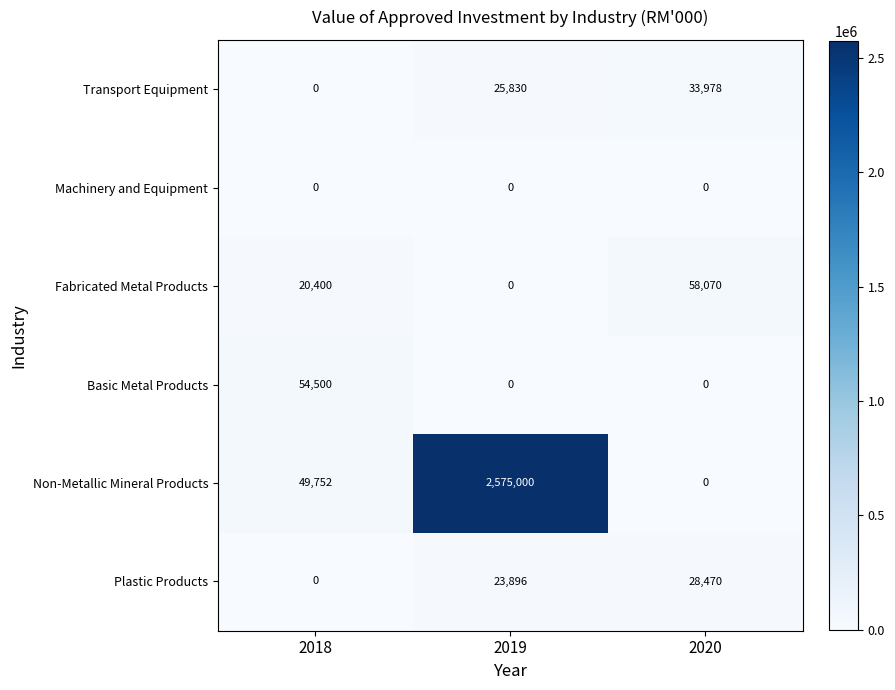

Reading right to left, extract all data points from this chart.

Transport Equipment: 33978	25830	0
Machinery and Equipment: 0	0	0
Fabricated Metal Products: 58070	0	20400
Basic Metal Products: 0	0	54500
Non-Metallic Mineral Products: 0	2575000	49752
Plastic Products: 28470	23896	0